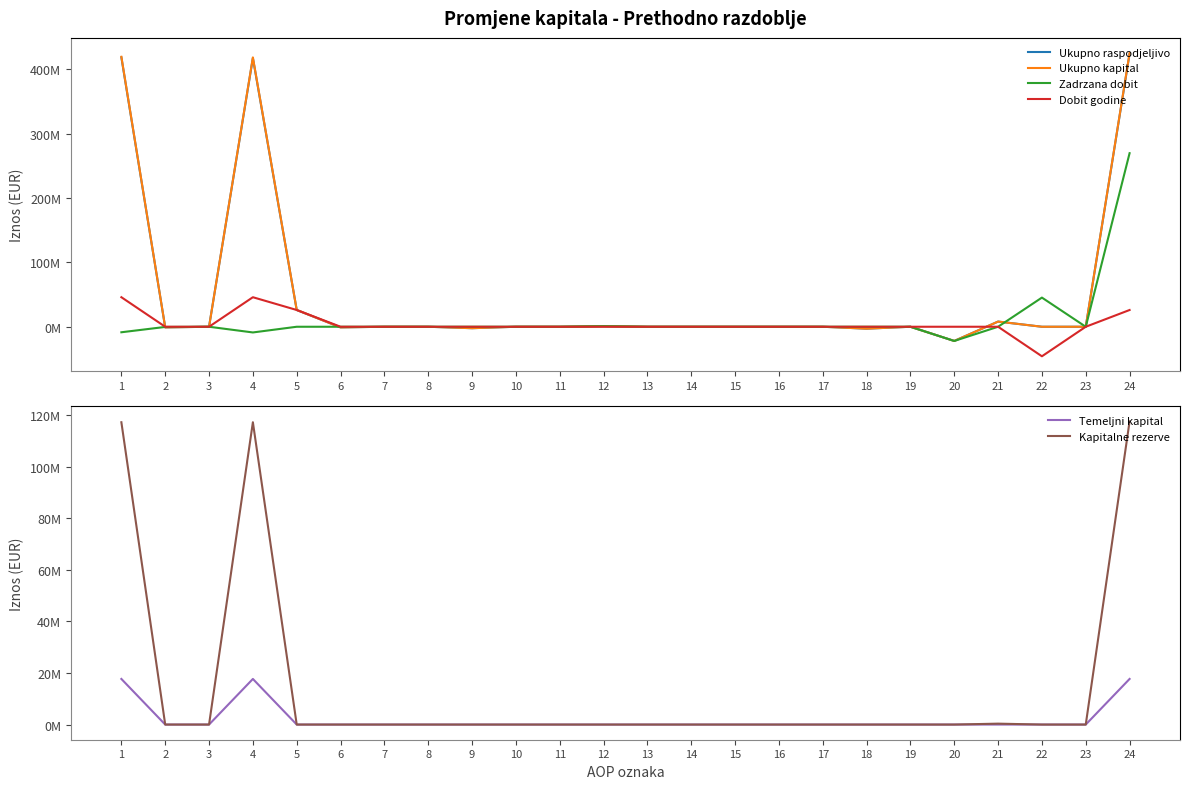

What is the difference between the Zadrzana dobit values at 3 and 1?

8565845